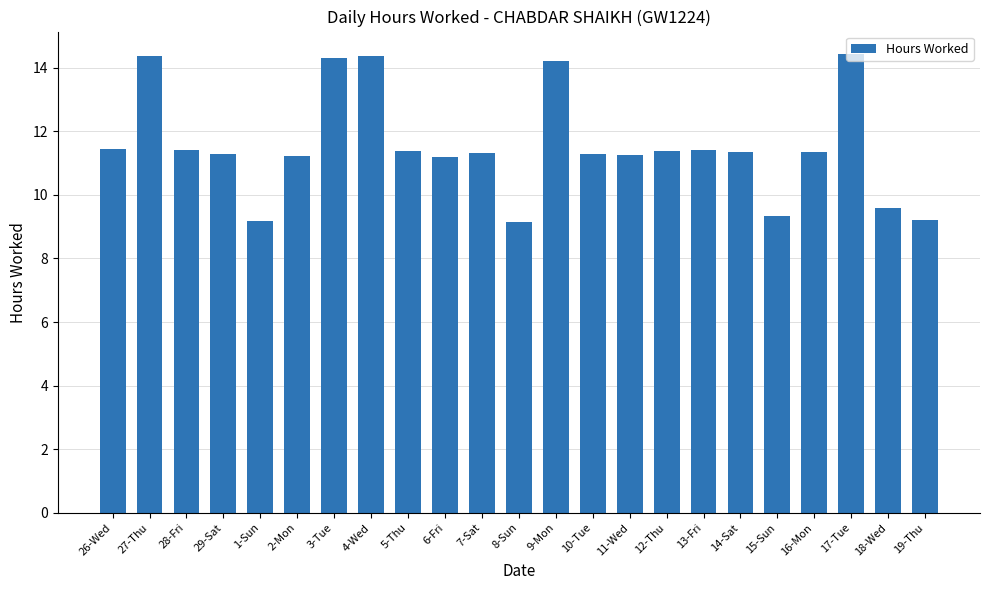

What is the greatest value displayed?

14.4